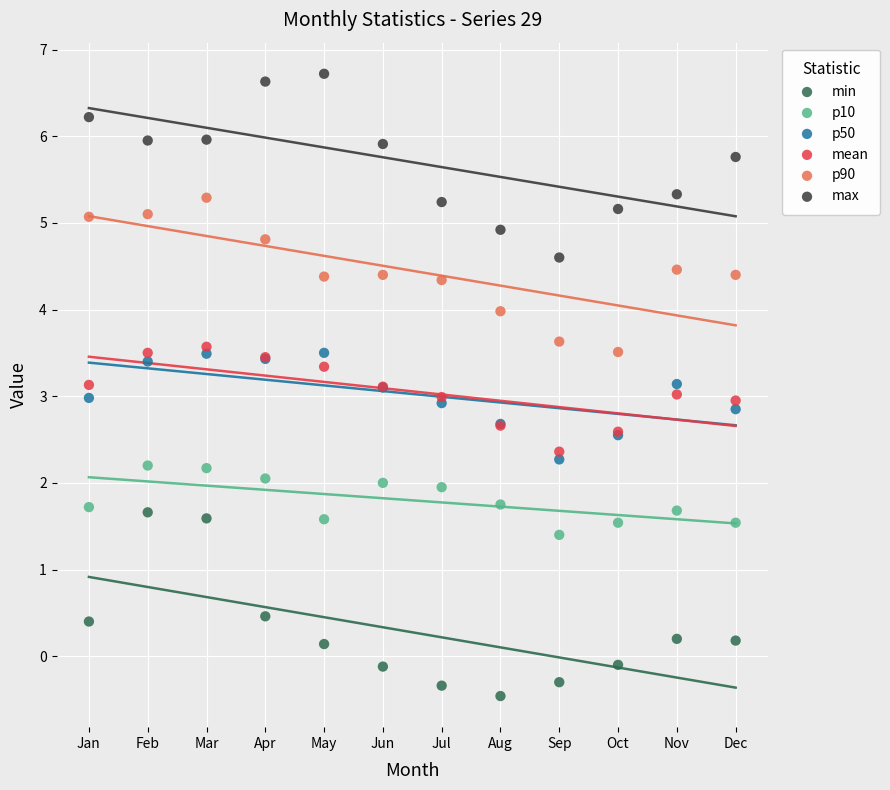

Which series contains the lowest Y value?

min